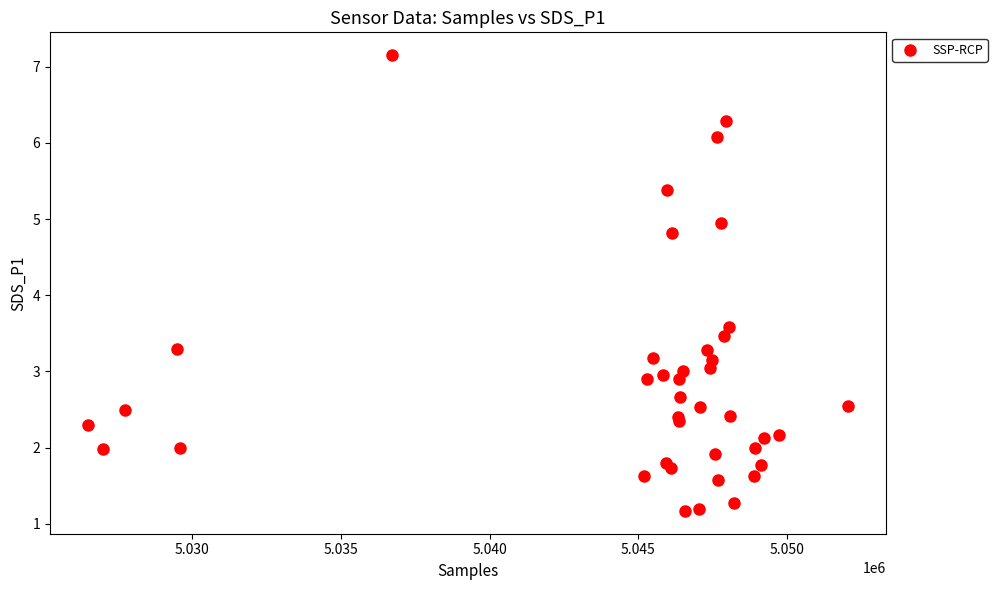

What Y value in the scatter plot is closest to 4?

3.6